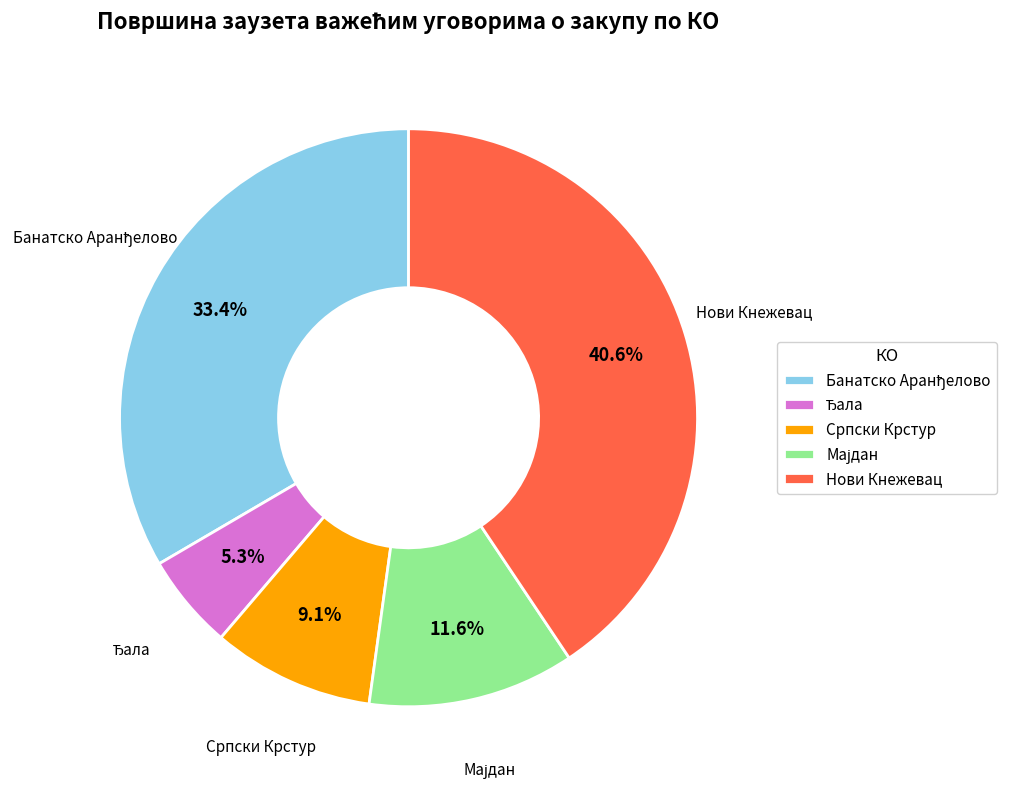

Which slice is the largest?

Нови Кнежевац